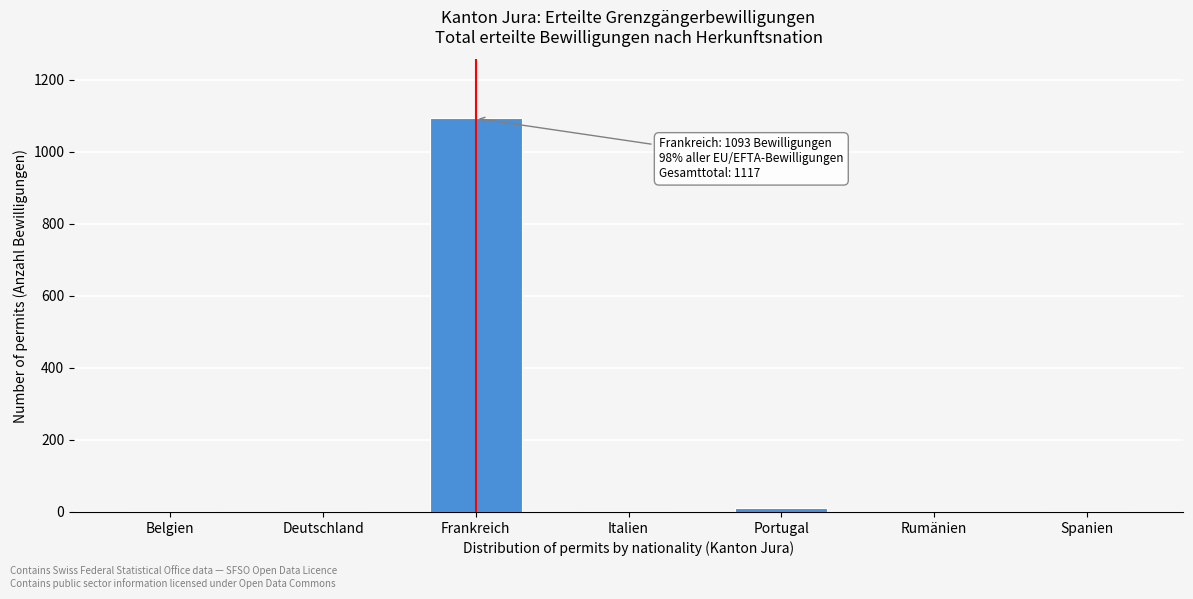

What is the greatest value displayed?

1093